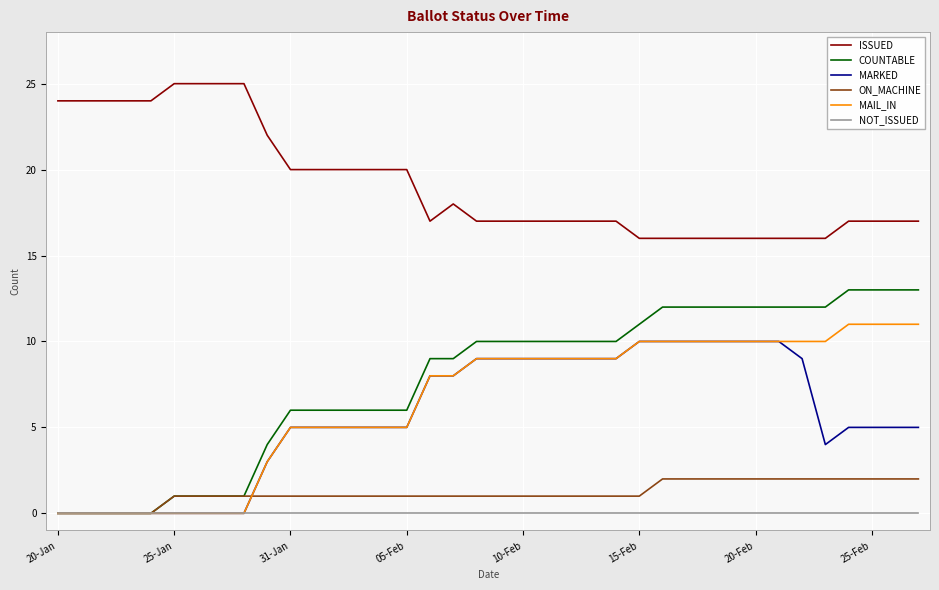

True or false: ISSUED and ON_MACHINE cross at least once.

False